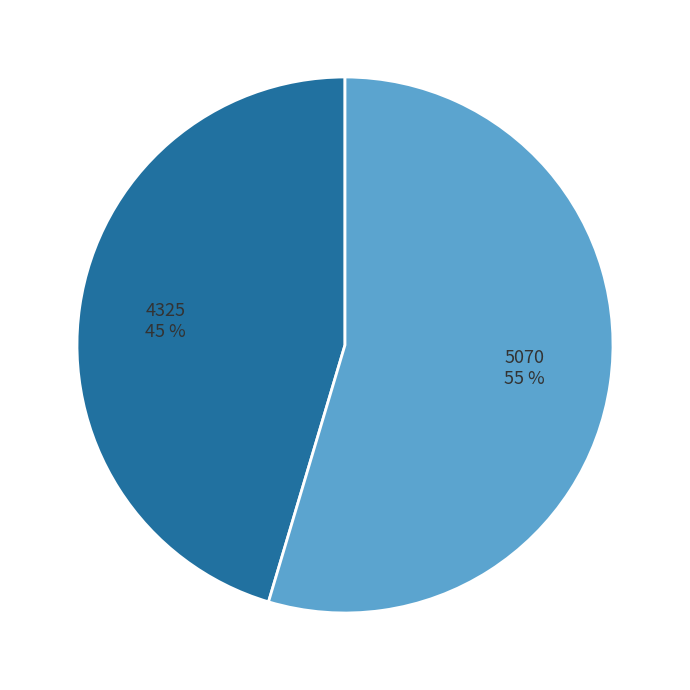

Which category has the smallest portion of the pie?

4325